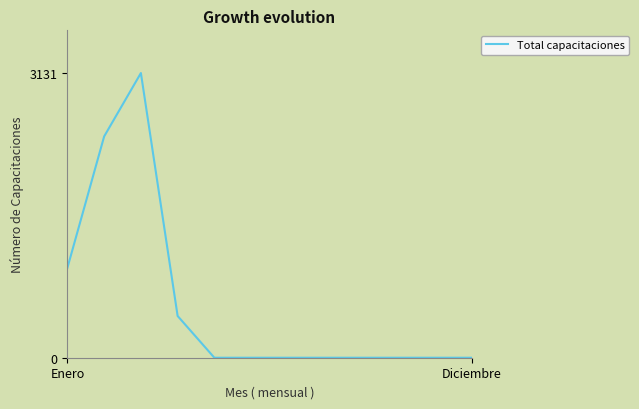

What is the greatest value displayed?

3131